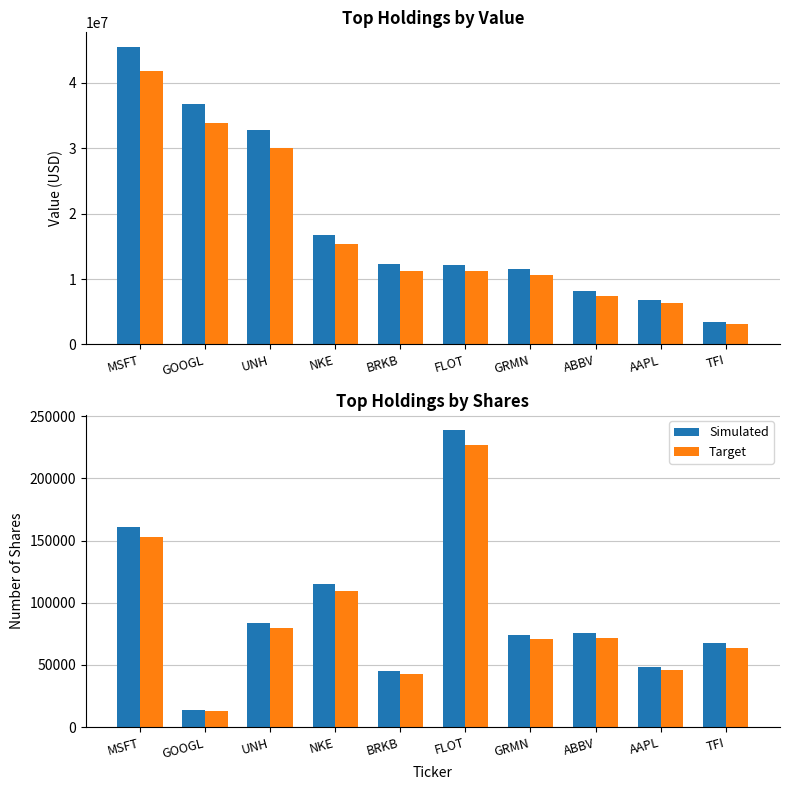

At how many categories does at least one series exceed 2814242?

10